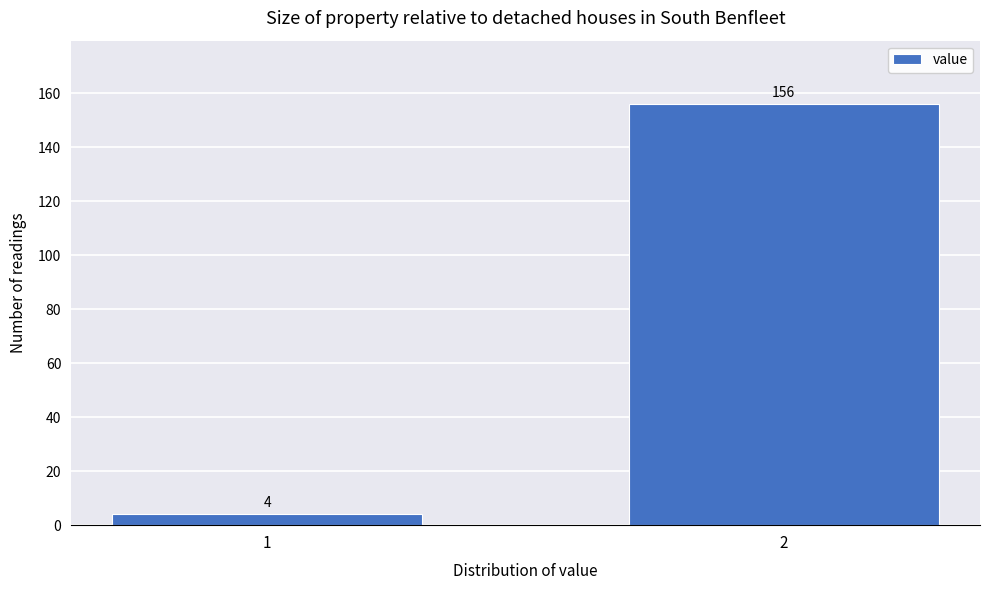

Reading left to right, transcribe all the data shown in this chart.

4	156